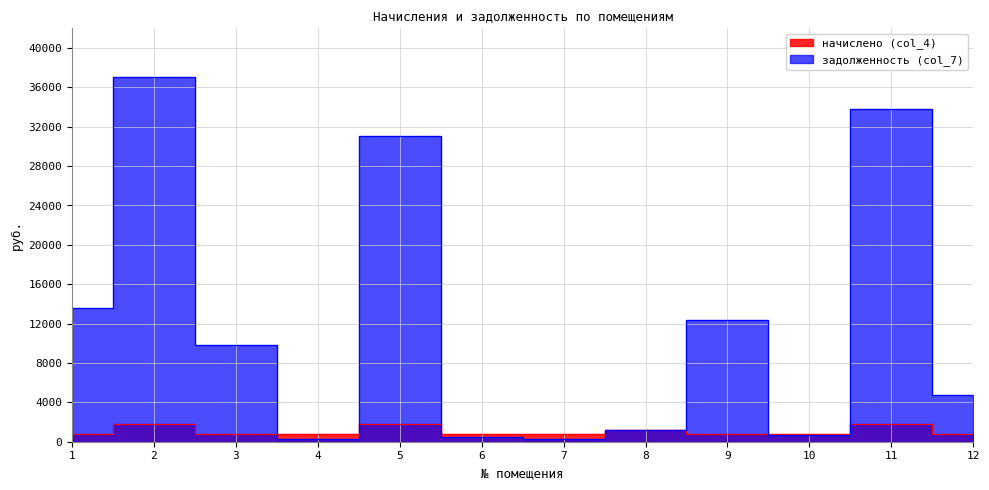

List the labels in order of задолженность (col_7) value, largest first.

2, 11, 5, 1, 9, 3, 12, 8, 10, 6, 4, 7